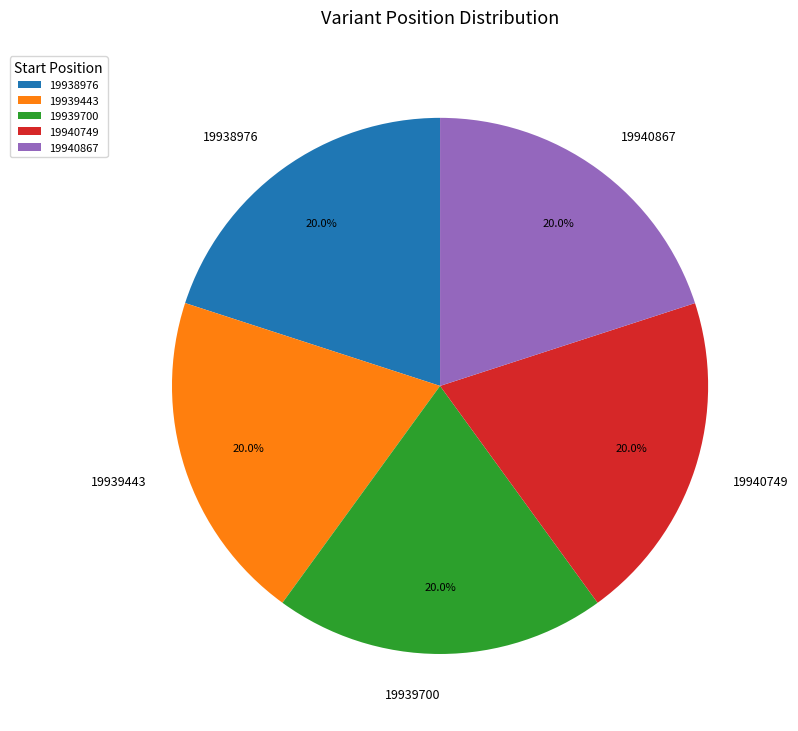

How many segments does this pie chart have?

5